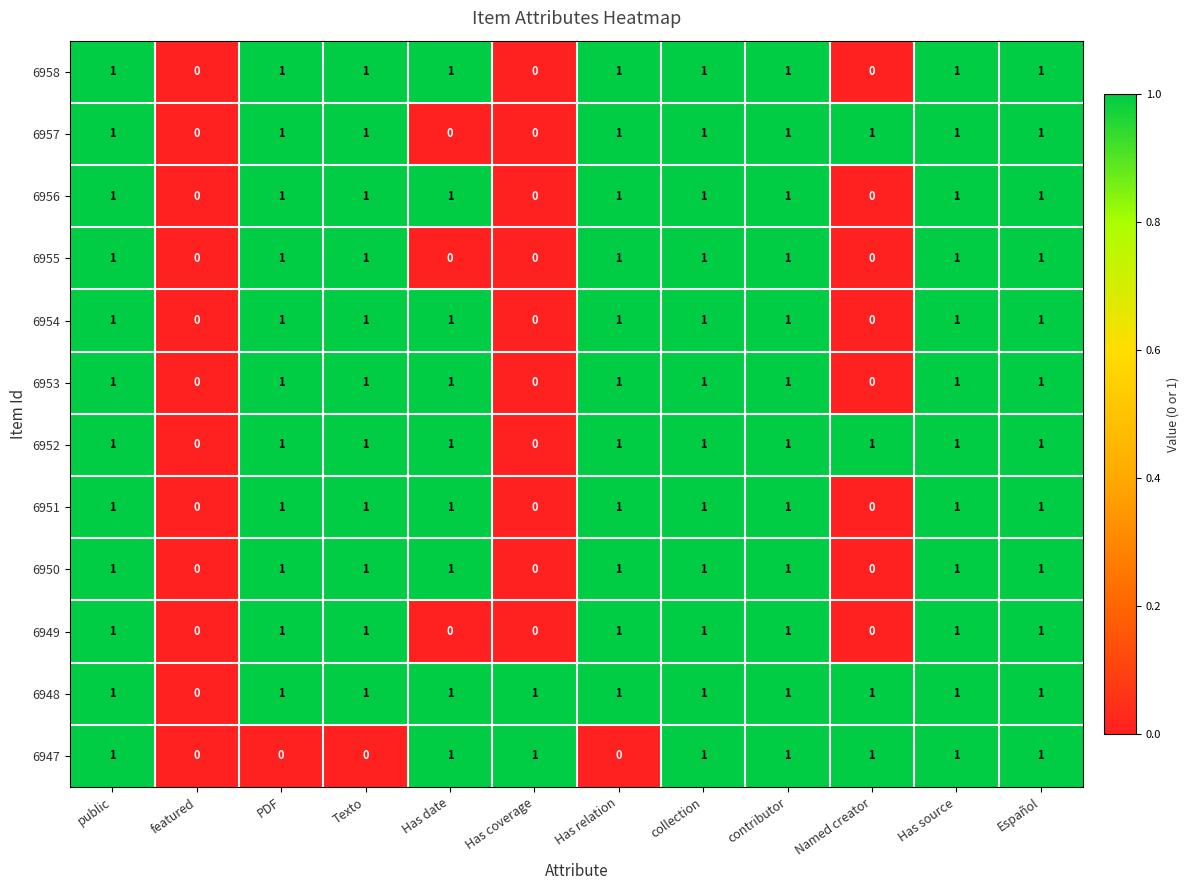

How many 6957 values are between 1 and 2?

9